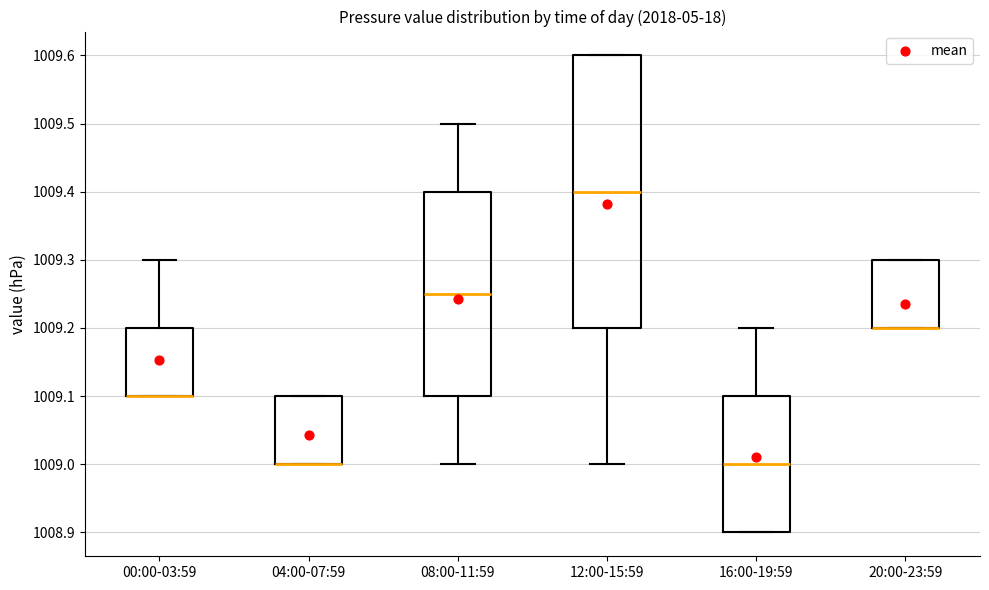

Reading left to right, transcribe this box plot: for each box, give where its median line is, the range the box spans, and where its two whiskers end, as read against the y-axis. The values are not printed on the chart, so give them approximately, as read against the axis.

00:00-03:59: median 1009.10 (drawn on the box's lower edge), box 1009.10 to 1009.20, whiskers 1009.10 to 1009.30
04:00-07:59: median 1009.00 (drawn on the box's lower edge), box 1009.00 to 1009.10, whiskers 1009.00 to 1009.10
08:00-11:59: median 1009.25, box 1009.10 to 1009.40, whiskers 1009.00 to 1009.50
12:00-15:59: median 1009.40, box 1009.20 to 1009.60, whiskers 1009.00 to 1009.60
16:00-19:59: median 1009.00, box 1008.90 to 1009.10, whiskers 1008.90 to 1009.20
20:00-23:59: median 1009.20 (drawn on the box's lower edge), box 1009.20 to 1009.30, whiskers 1009.20 to 1009.30